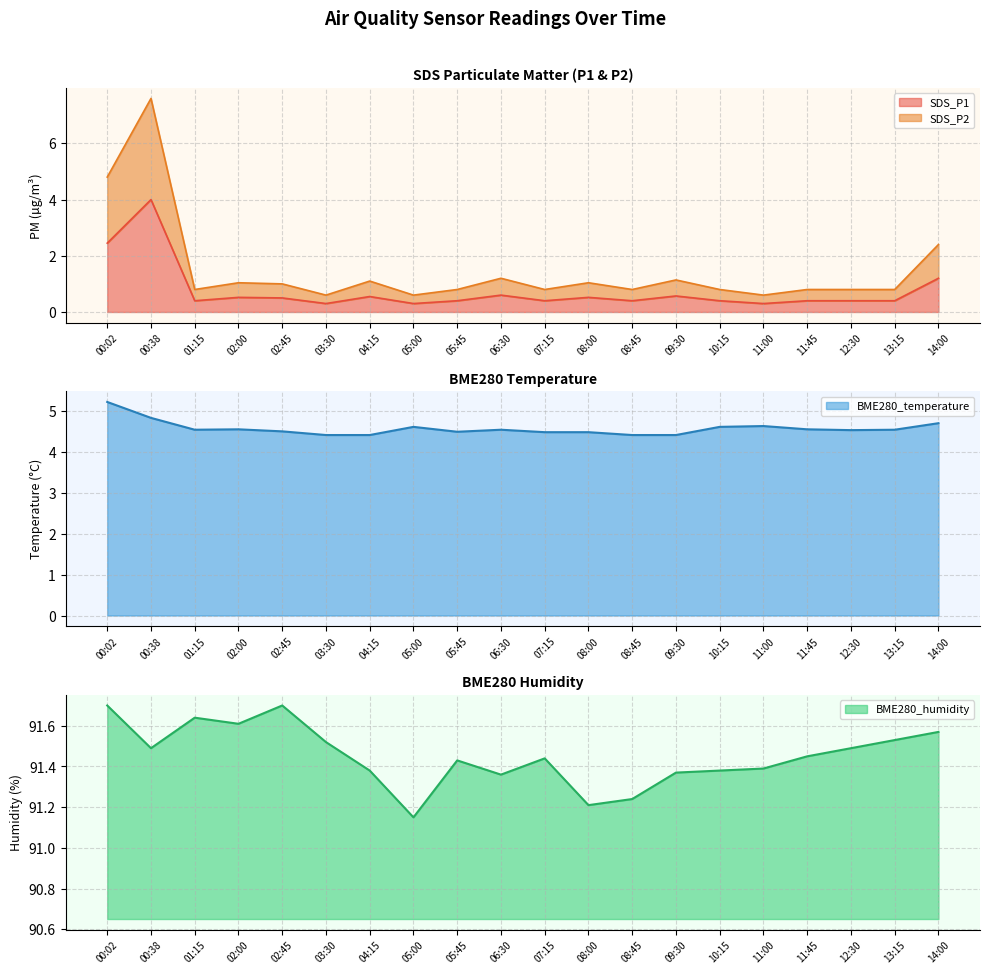

Reading right to left, list all the values displayed in this chart.

SDS_P1: 14:00=1.2	13:15=0.4	12:30=0.4	11:45=0.4	11:00=0.3	10:15=0.4	09:30=0.6	08:45=0.4	08:00=0.5	07:15=0.4	06:30=0.6	05:45=0.4	05:00=0.3	04:15=0.6	03:30=0.3	02:45=0.5	02:00=0.5	01:15=0.4	00:38=4.0	00:02=2.5
SDS_P2: 14:00=2.4	13:15=0.8	12:30=0.8	11:45=0.8	11:00=0.6	10:15=0.8	09:30=1.1	08:45=0.8	08:00=1.0	07:15=0.8	06:30=1.2	05:45=0.8	05:00=0.6	04:15=1.1	03:30=0.6	02:45=1.0	02:00=1.0	01:15=0.8	00:38=7.6	00:02=4.8
BME280_temperature: 14:00=4.7	13:15=4.5	12:30=4.5	11:45=4.6	11:00=4.6	10:15=4.6	09:30=4.4	08:45=4.4	08:00=4.5	07:15=4.5	06:30=4.5	05:45=4.5	05:00=4.6	04:15=4.4	03:30=4.4	02:45=4.5	02:00=4.6	01:15=4.5	00:38=4.8	00:02=5.2
BME280_humidity: 14:00=91.6	13:15=91.5	12:30=91.5	11:45=91.5	11:00=91.4	10:15=91.4	09:30=91.4	08:45=91.2	08:00=91.2	07:15=91.4	06:30=91.4	05:45=91.4	05:00=91.2	04:15=91.4	03:30=91.5	02:45=91.7	02:00=91.6	01:15=91.6	00:38=91.5	00:02=91.7